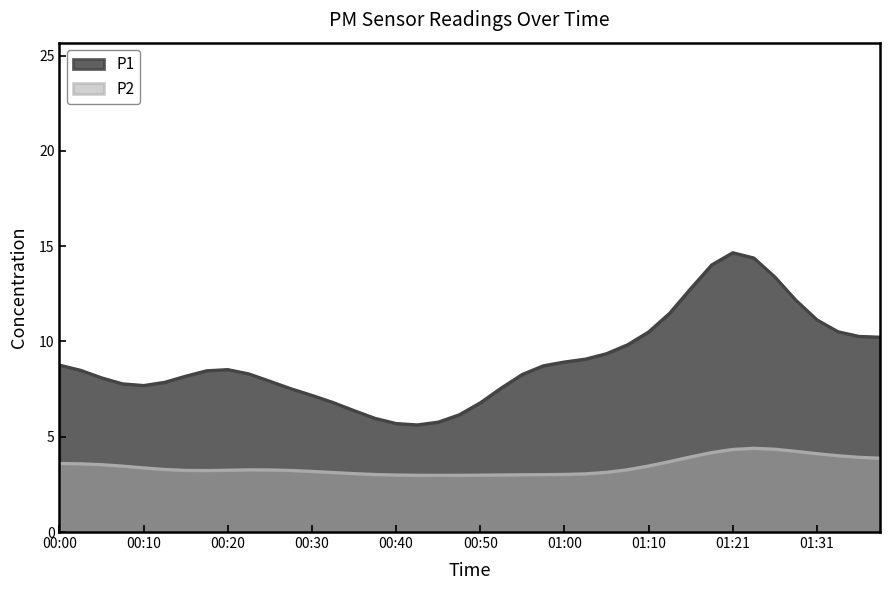

How many data points in P1 are less than 8?

19